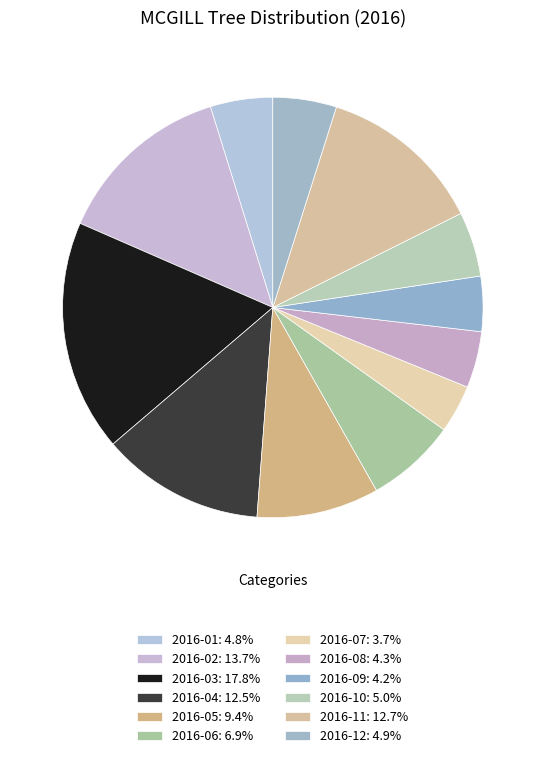

Is 2016-01 the majority of the pie?

No